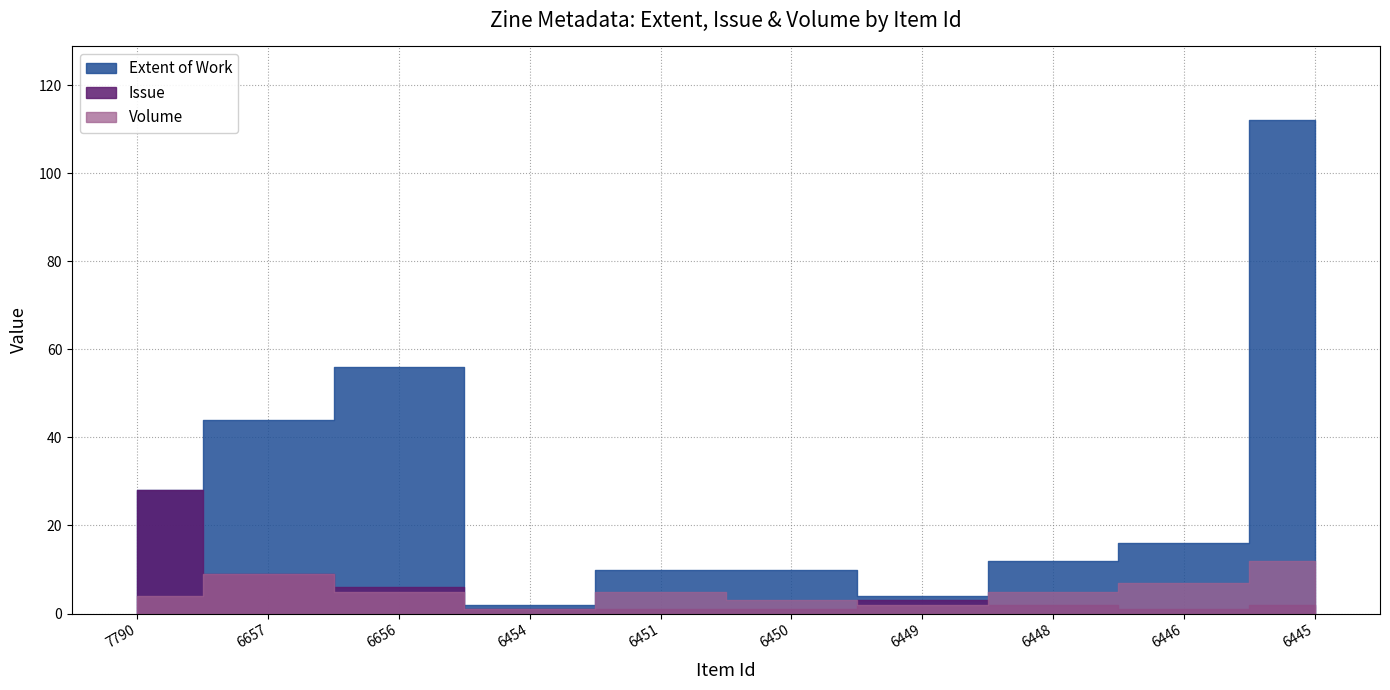

What are all the series names shown in the legend?

Extent of Work, Issue, Volume